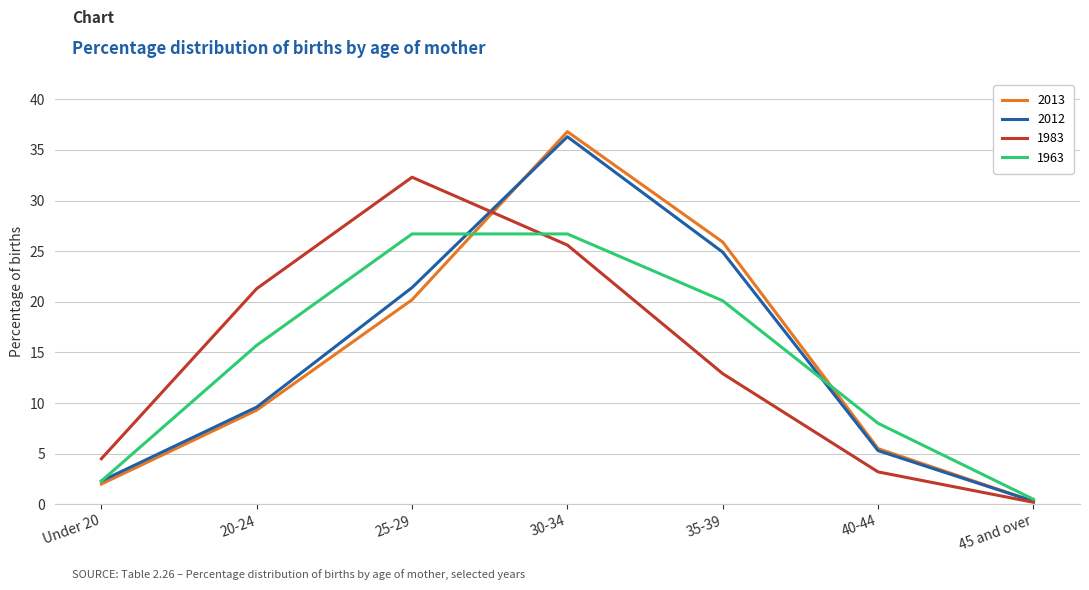

Reading left to right, list all the values displayed in this chart.

2013: Under 20=2.0	20-24=9.3	25-29=20.2	30-34=36.8	35-39=25.9	40-44=5.5	45 and over=0.3
2012: Under 20=2.3	20-24=9.6	25-29=21.4	30-34=36.3	35-39=24.9	40-44=5.3	45 and over=0.3
1983: Under 20=4.5	20-24=21.3	25-29=32.3	30-34=25.6	35-39=12.9	40-44=3.2	45 and over=0.2
1963: Under 20=2.3	20-24=15.7	25-29=26.7	30-34=26.7	35-39=20.1	40-44=8.0	45 and over=0.5